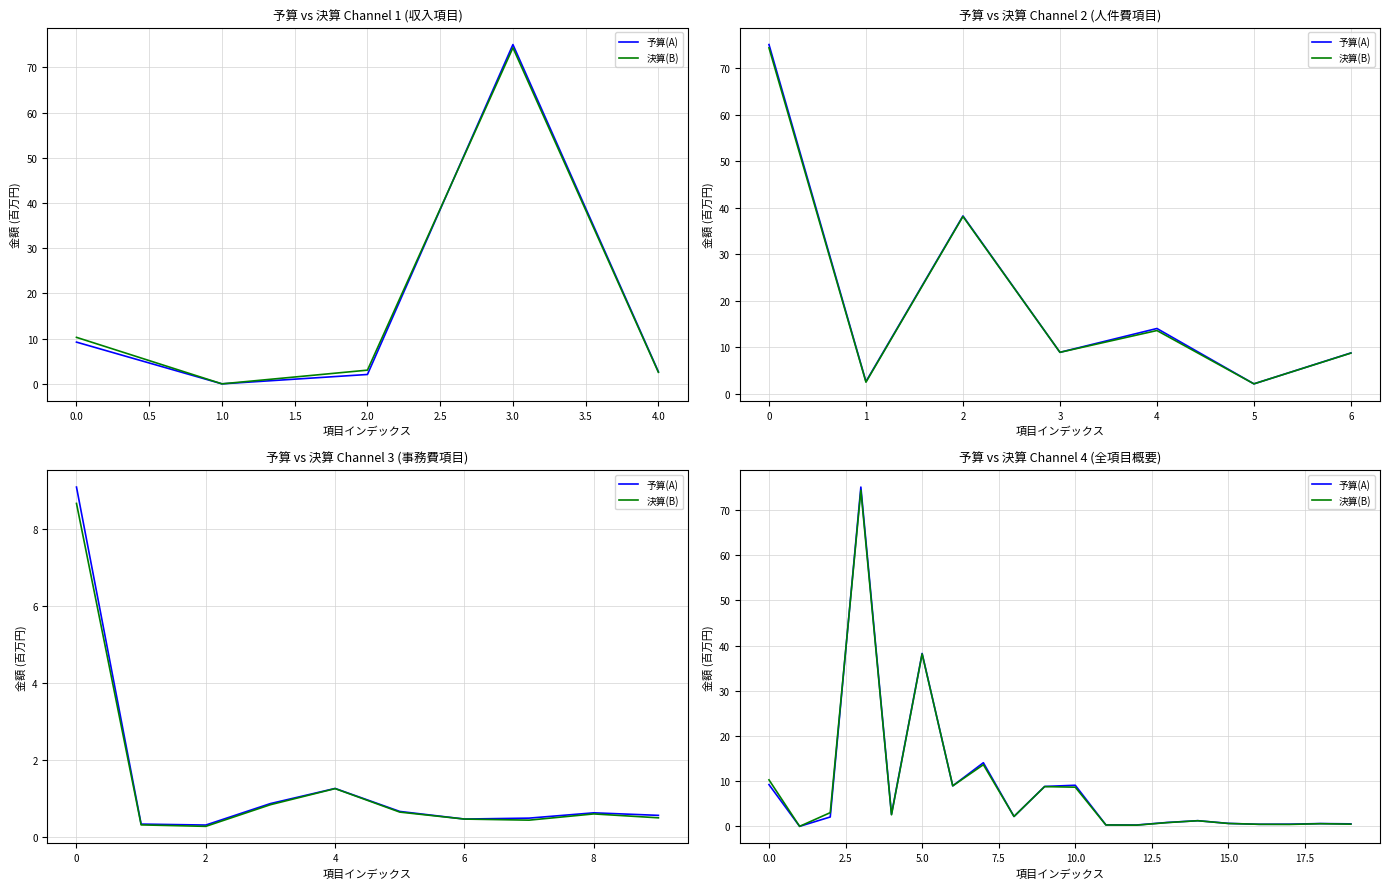

Which series ends up on top after the final intersection of 予算(A) and 決算(B)?

予算(A)